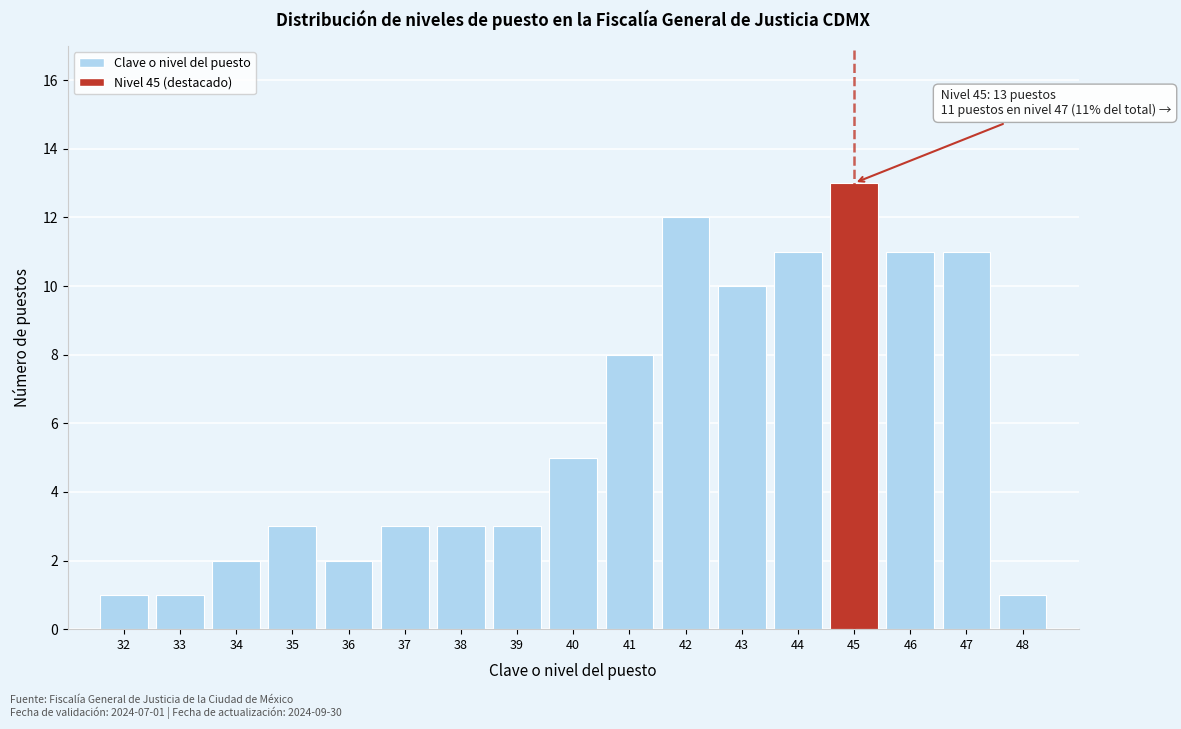

Reading left to right, transcribe all the data shown in this chart.

32=1	33=1	34=2	35=3	36=2	37=3	38=3	39=3	40=5	41=8	42=12	43=10	44=11	45=13	46=11	47=11	48=1